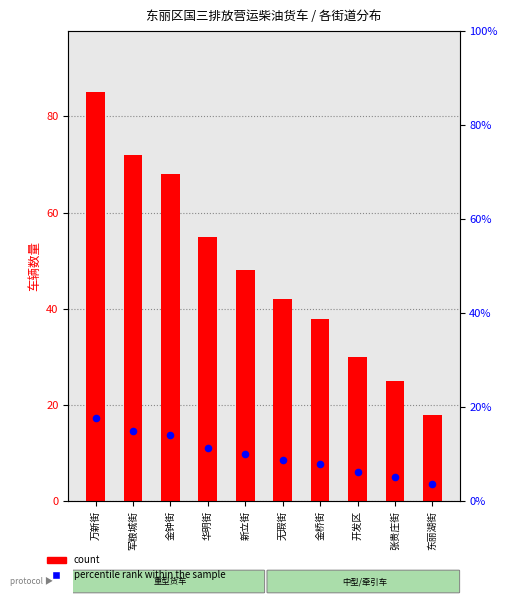

At which category is the sum across all series the highest?

万新街